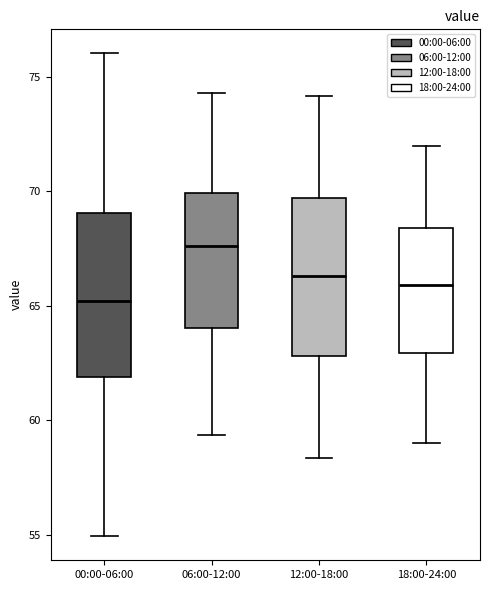

Which box's median line is the highest?

06:00-12:00